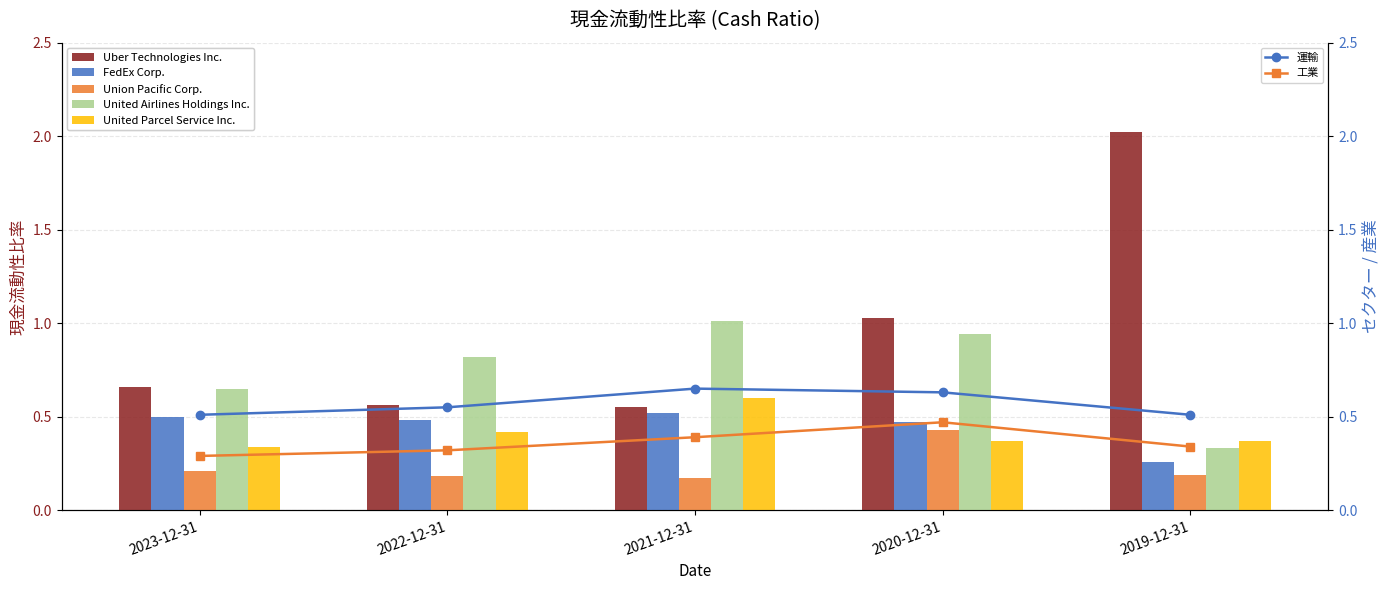

Does the chart contain any negative values?

No